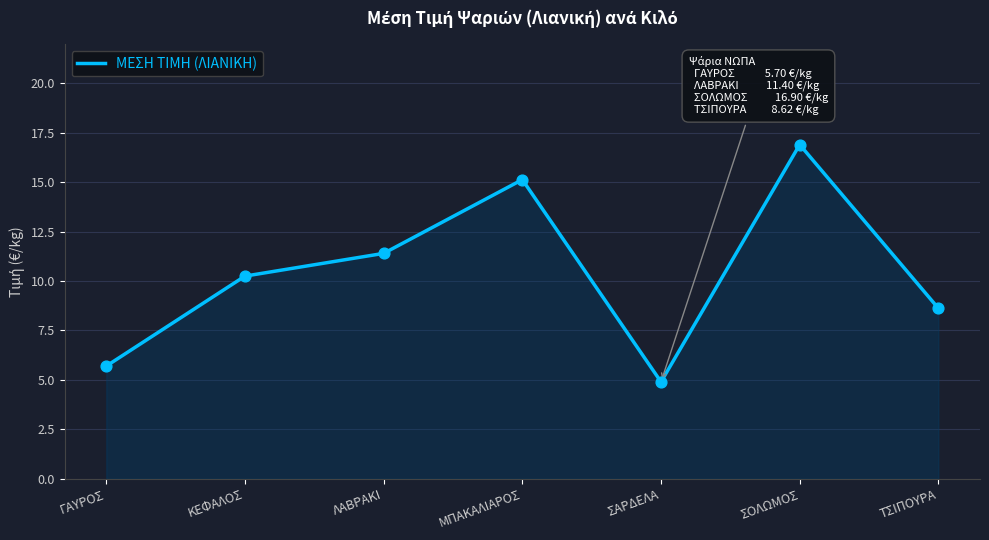

Between ΤΣΙΠΟΥΡΑ and ΣΟΛΩΜΟΣ, which is larger?

ΣΟΛΩΜΟΣ